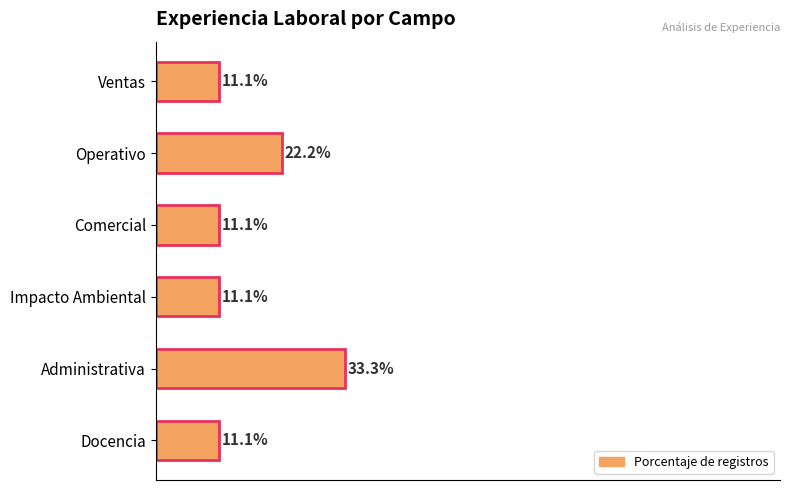

Where is the data nearest to the value 22?

Operativo